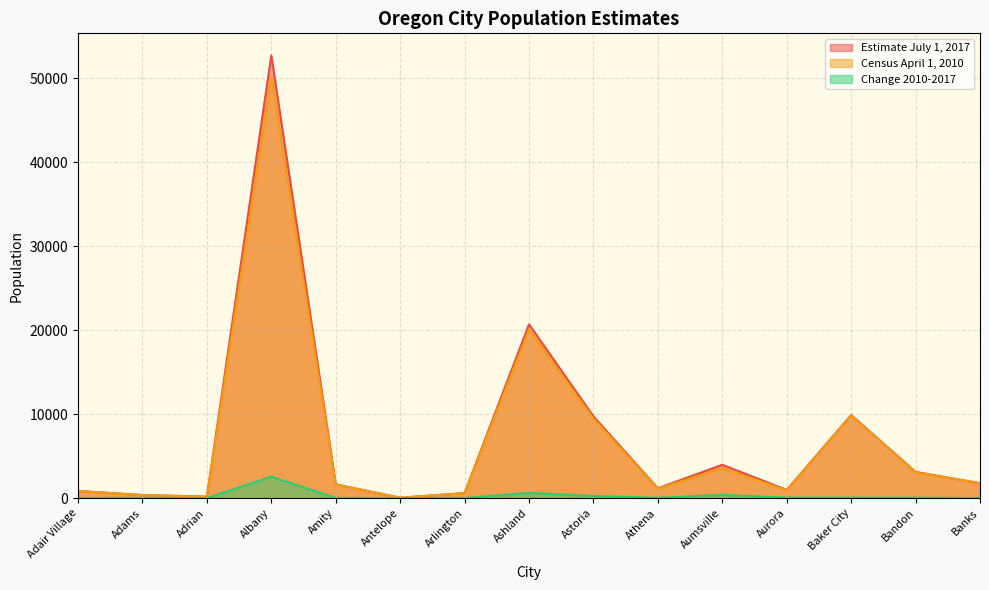

The value of Census April 1, 2010 at Aurora is 597. True or false?

False